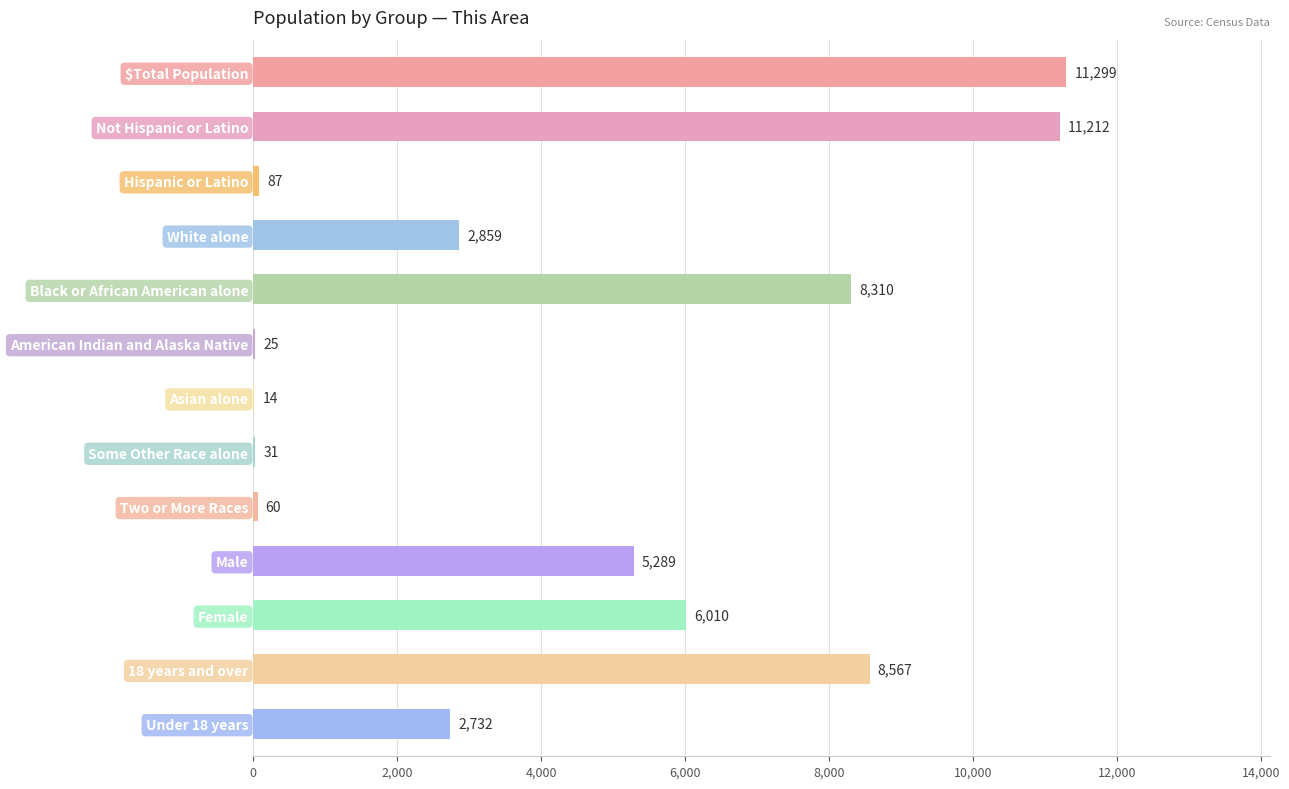

Which has a higher value, White alone or Two or More Races?

White alone